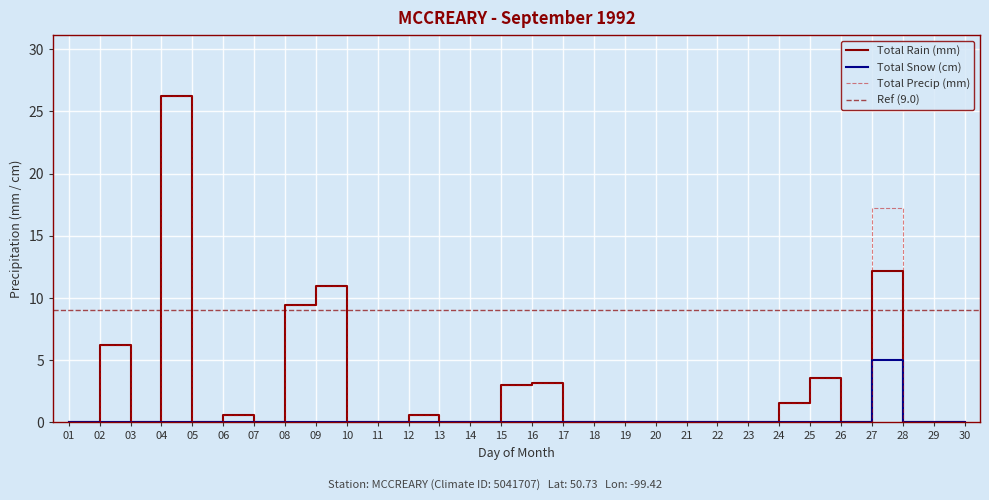

List the labels in order of Total Rain (mm) value, largest first.

04, 27, 09, 08, 02, 25, 16, 15, 24, 06, 12, 01, 03, 05, 07, 10, 11, 13, 14, 17, 18, 19, 20, 21, 22, 23, 26, 28, 29, 30